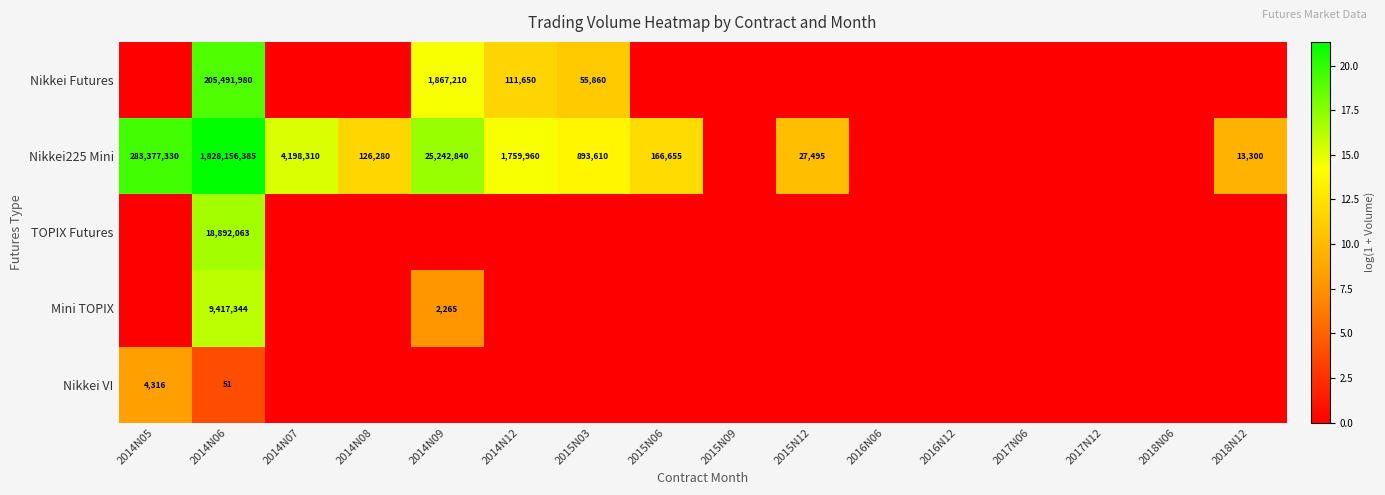

Is it true that Mini TOPIX equals 0.0 at 2018N06?

True